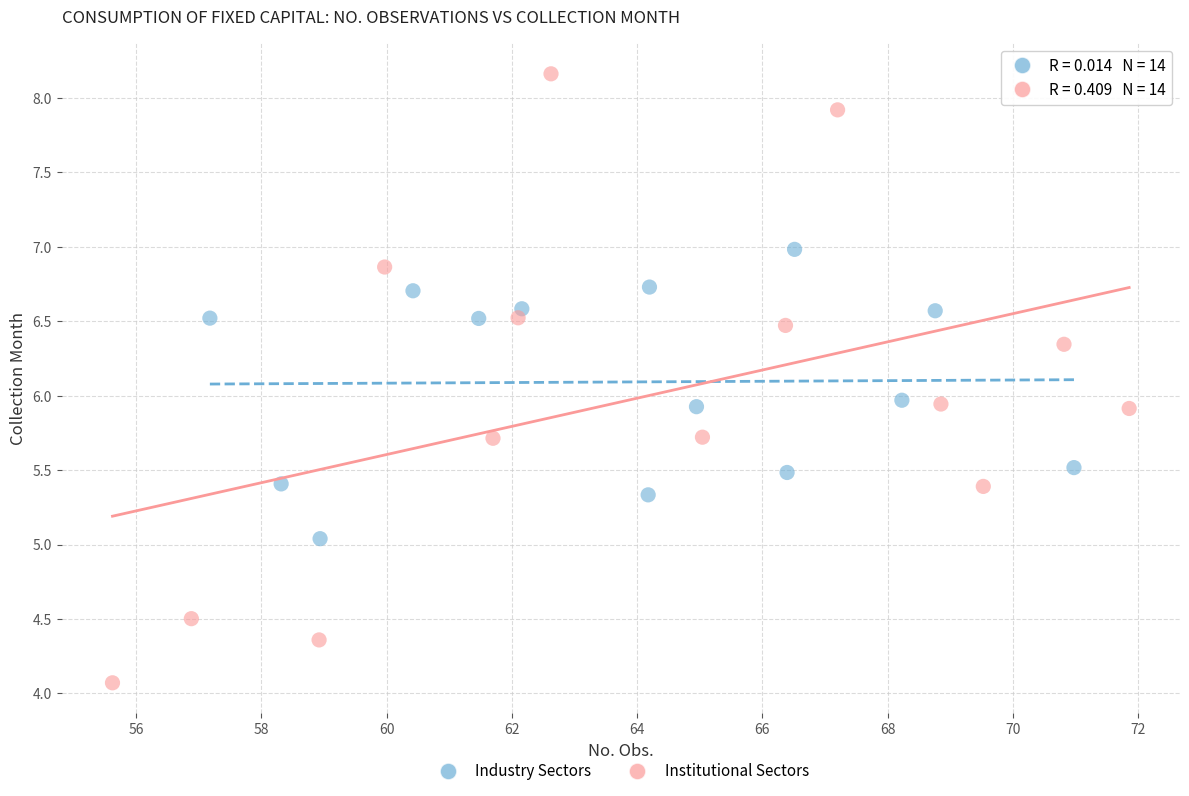

Which series contains the highest Y value?

Institutional Sectors